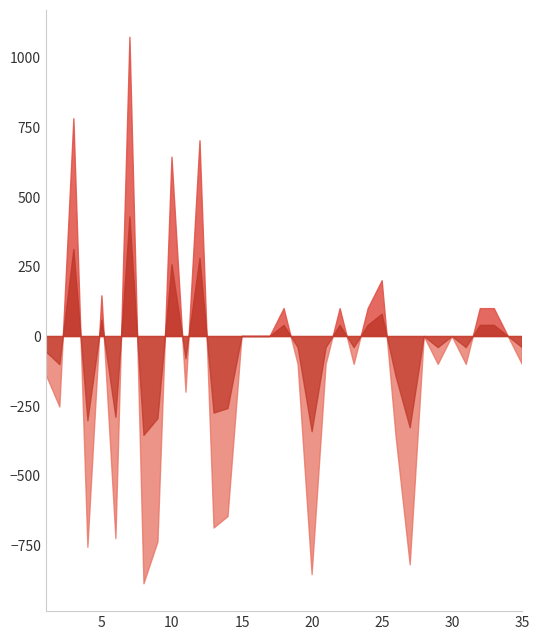

True or false: Rating Black has more than 2 points higher than both neighbors.

True